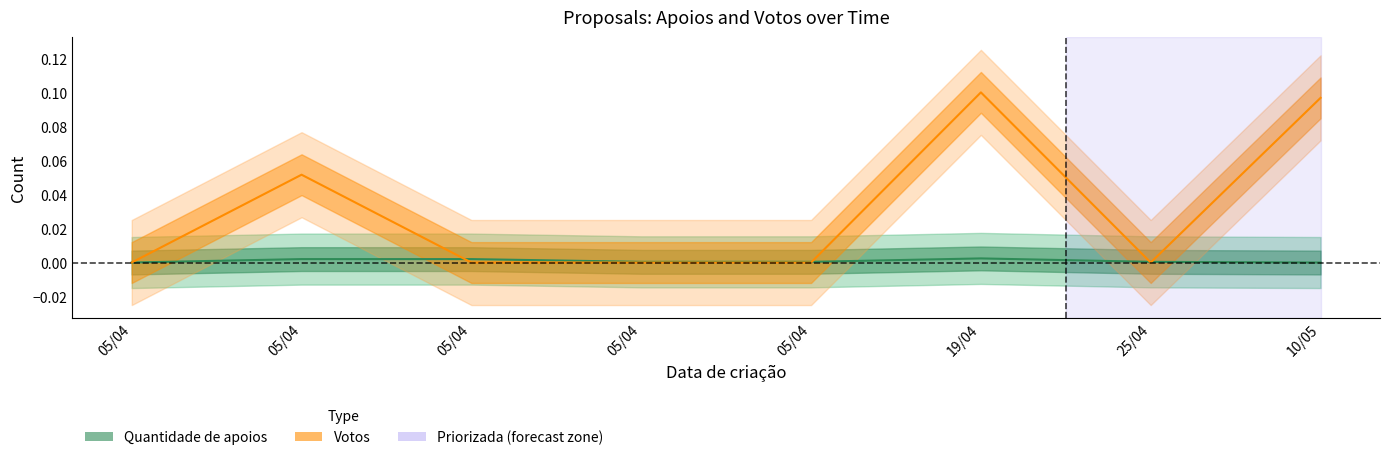

Reading left to right, transcribe all the data shown in this chart.

Quantidade de apoios: 0.0	0.0	0.0	0.0	0.0	0.0	0.0	0.0
Votos: 0.0	0.1	0.0	0.0	0.0	0.1	0.0	0.1